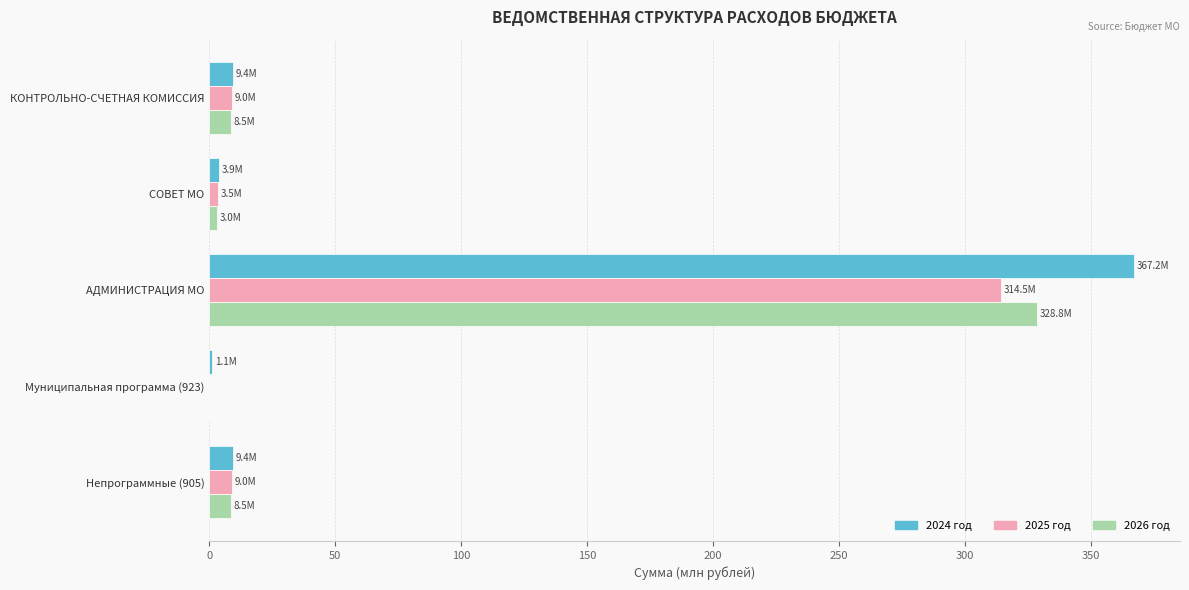

At which category is the sum across all series the highest?

АДМИНИСТРАЦИЯ МО